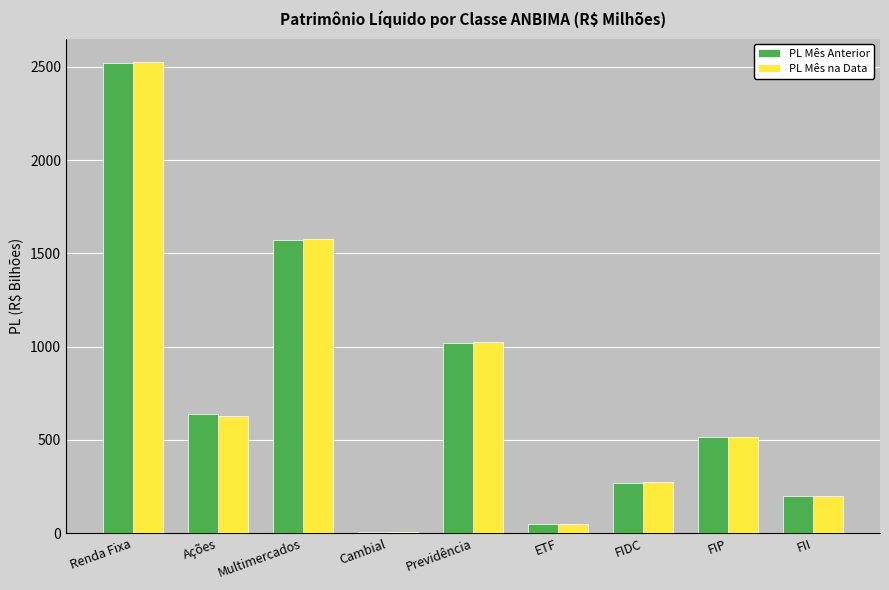

What is the label of the 4th bar from the right?

ETF